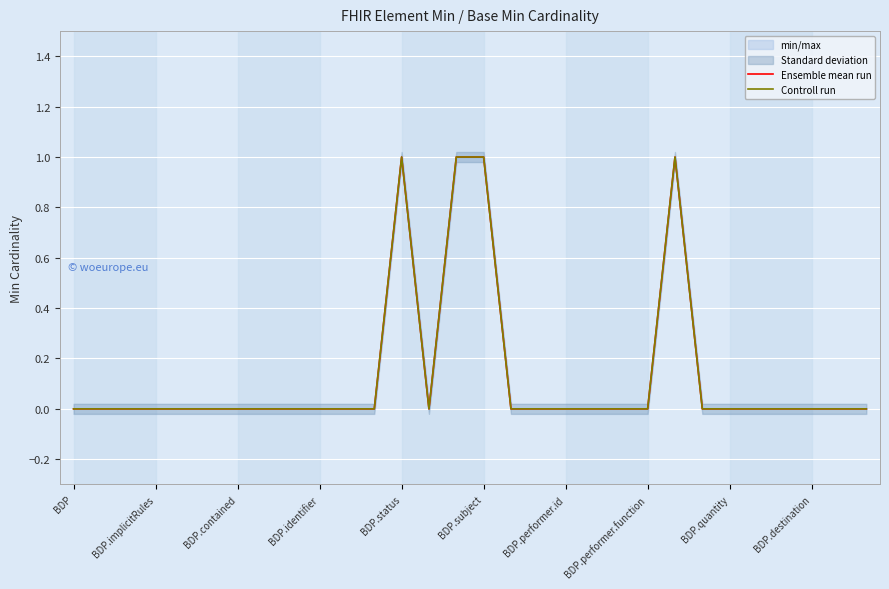

At which category does the chart reach its minimum across all series?

BDP